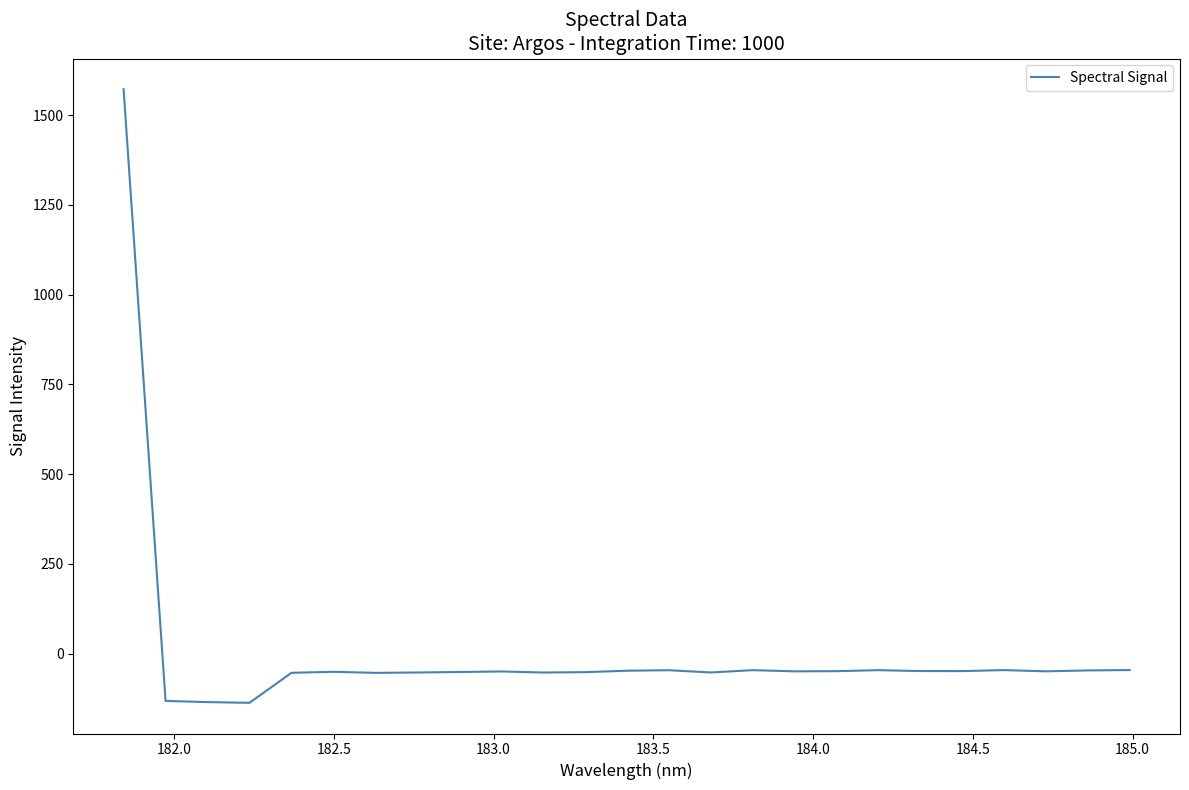

What is the difference between the maximum and minimum values?

1708.8